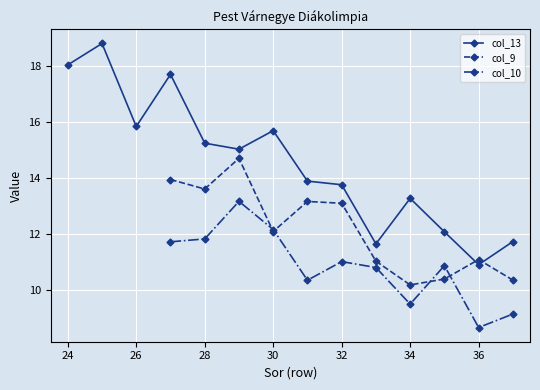

What value does the col_13 series have at 24?

18.0